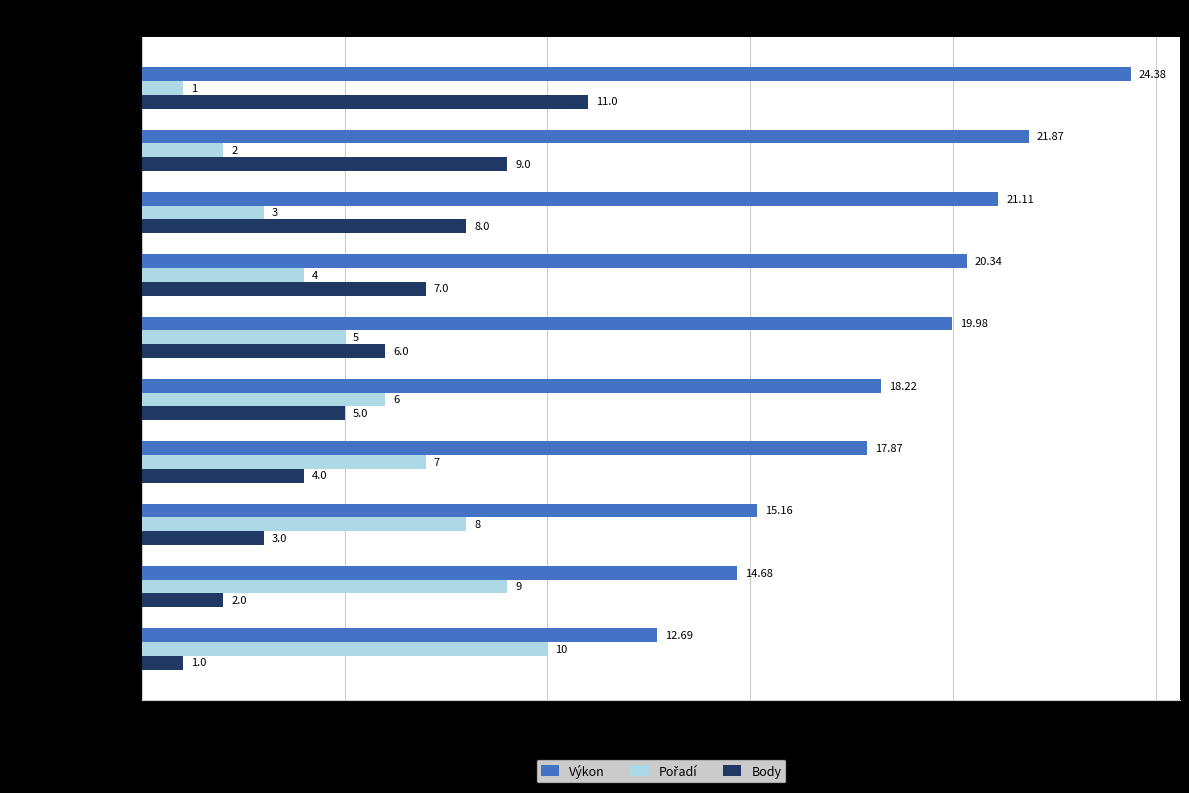

What is the minimum value shown in the chart?

1.0